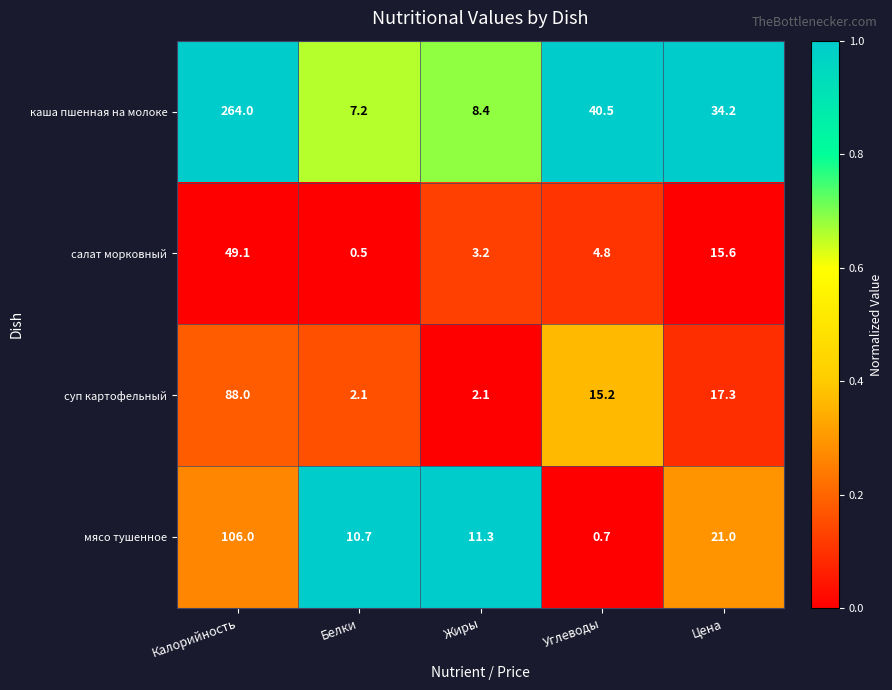

The value of каша пшенная на молоке at Цена is 34.2. True or false?

True